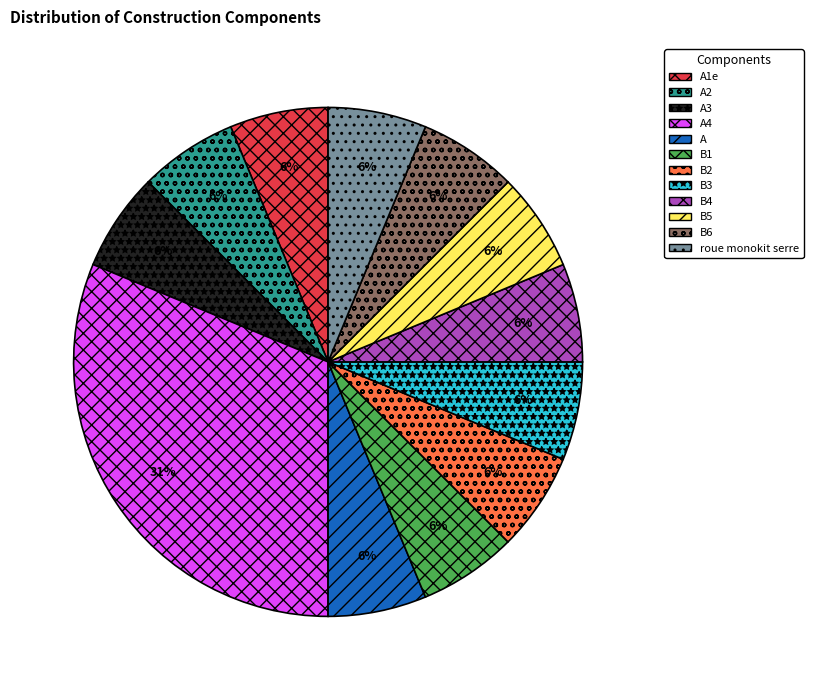

To the nearest percent, what is the average slice percentage?

8%